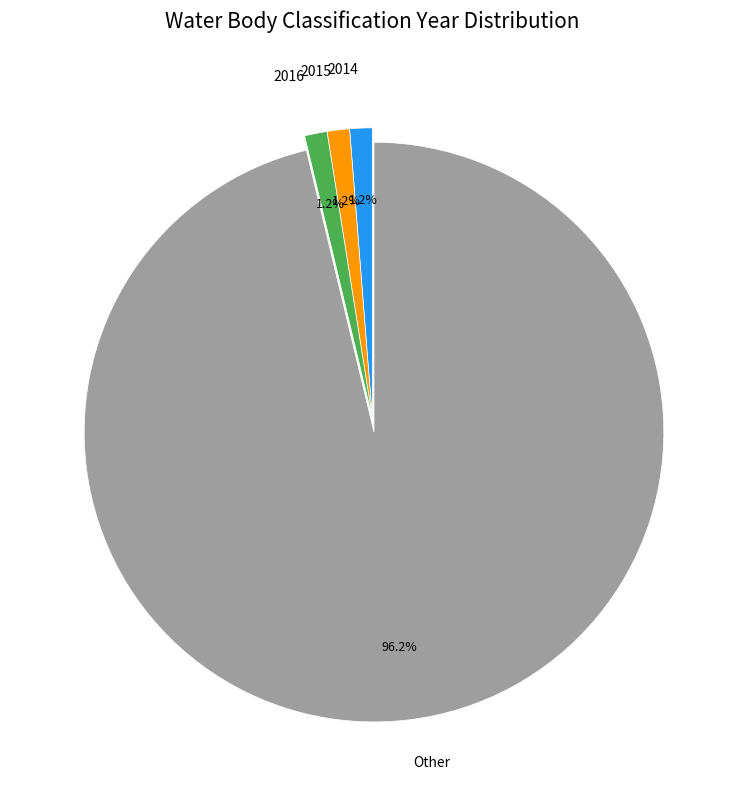

Is there a majority slice in this chart?

Yes